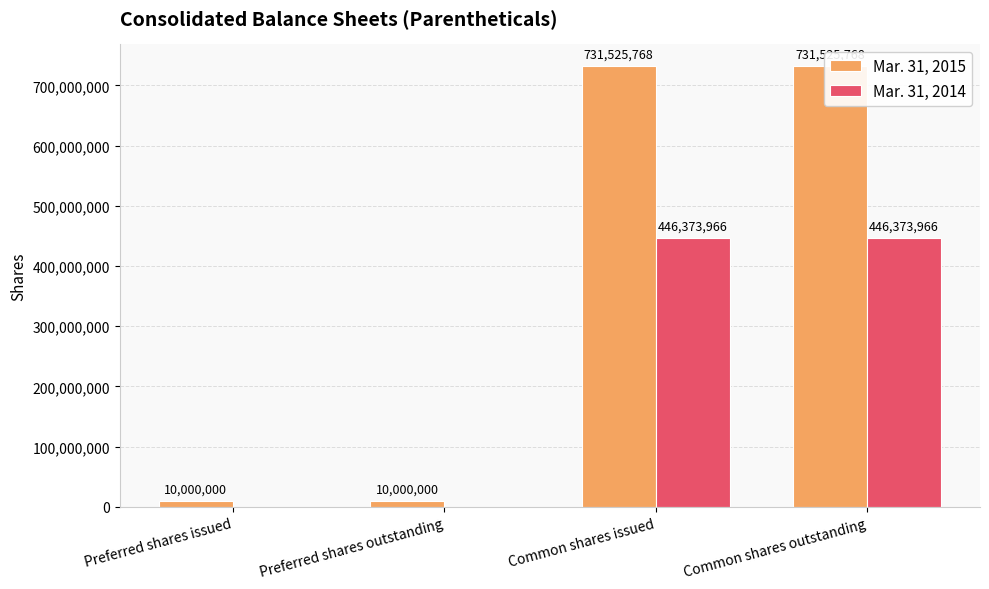

What is the sum of all Mar. 31, 2015 values?

1483051536